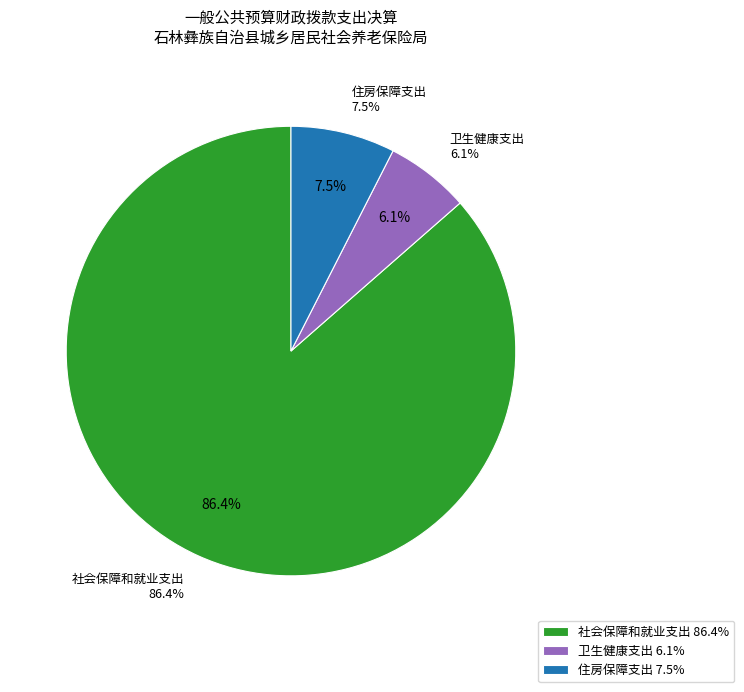

What percentage do 卫生健康支出 and 社会保障和就业支出 together represent?

92.5%